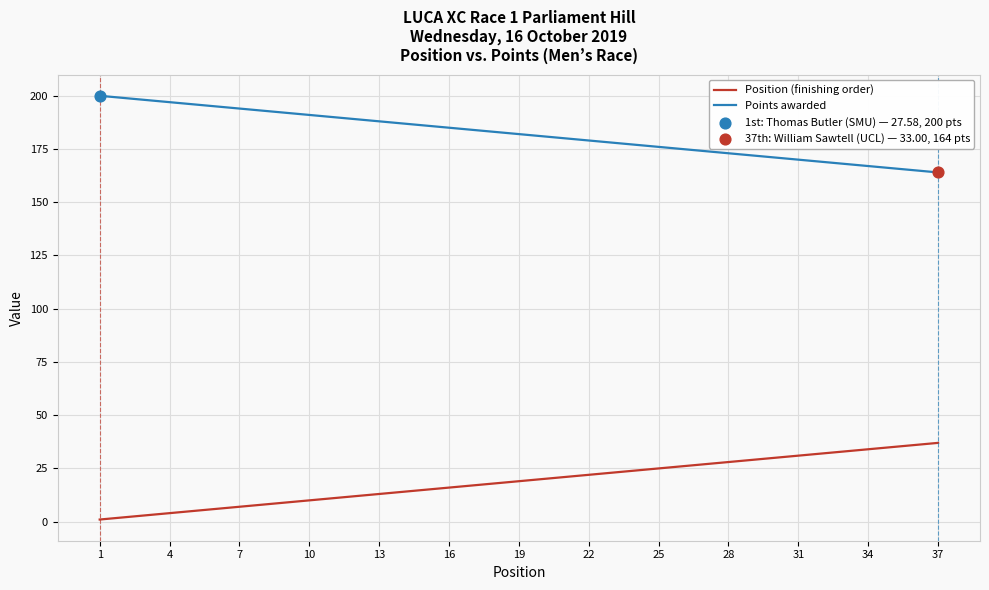

Which series has the largest total across all categories?

Points awarded